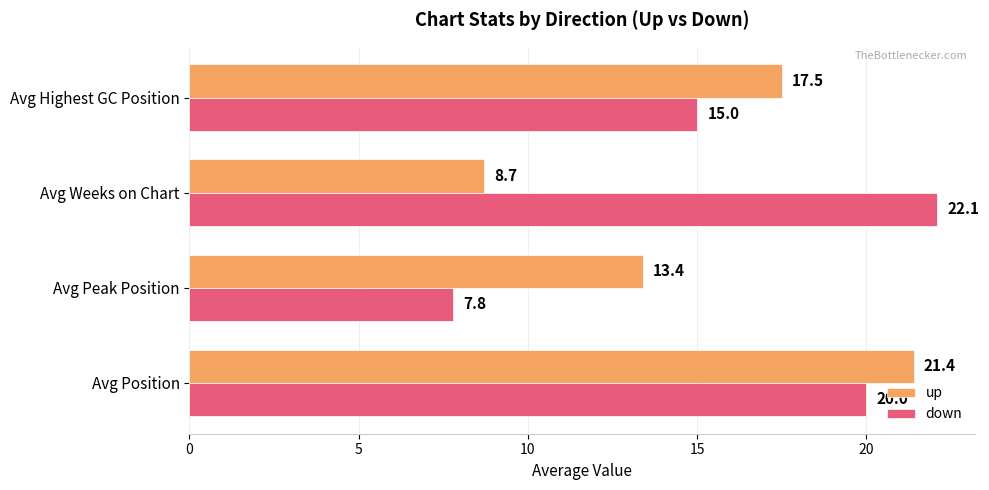

What is the highest value of the up series?

21.4